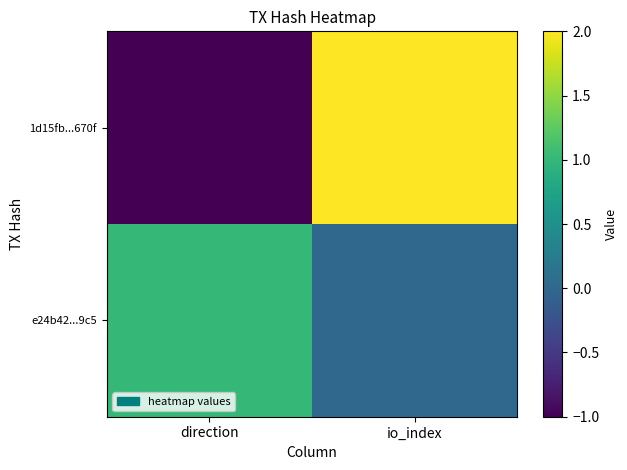

What is the minimum value shown in the chart?

-1